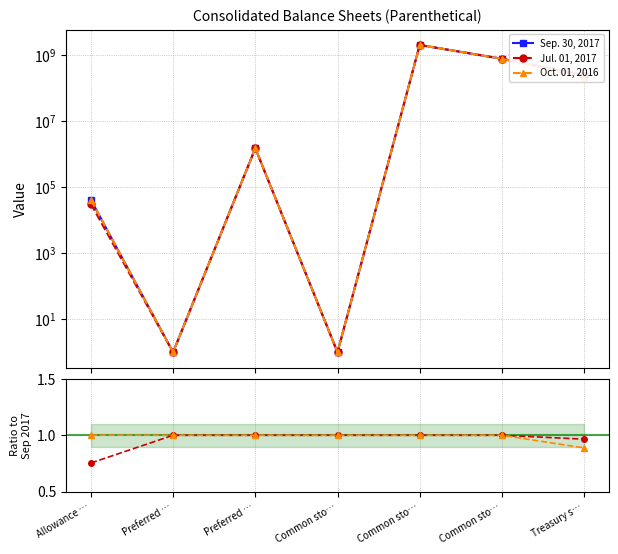

What is the greatest value displayed?

2000000000.0